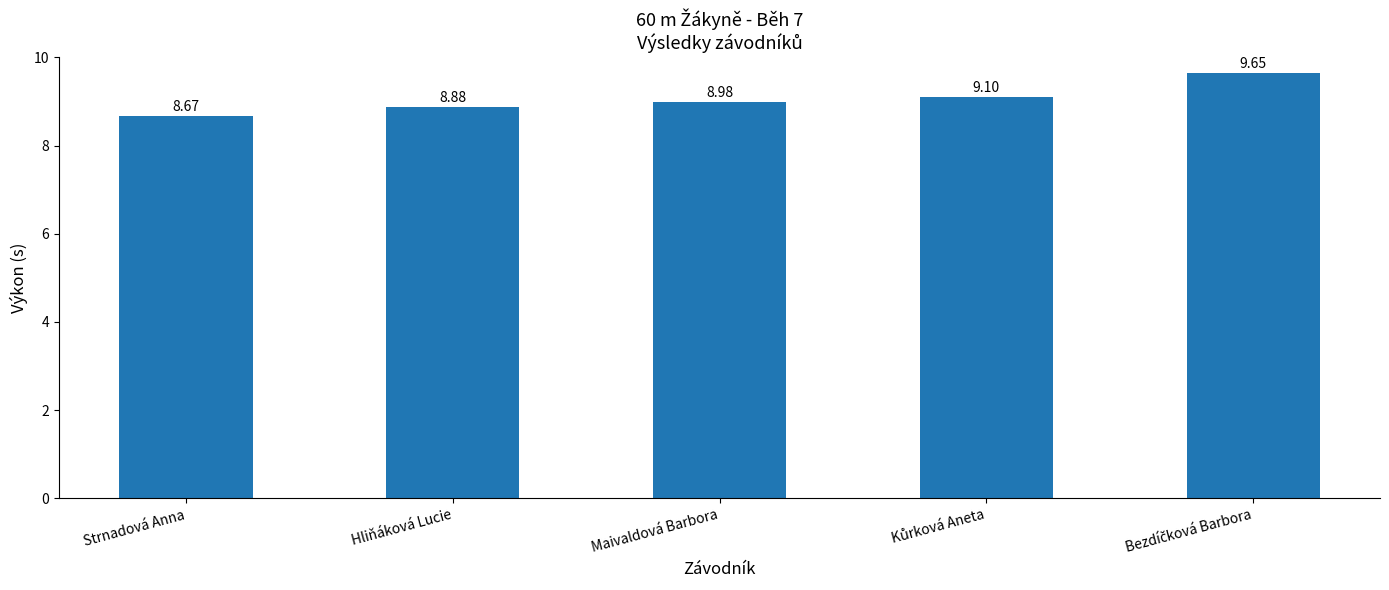

What is the difference between the values at Strnadová Anna and Maivaldová Barbora?

0.3